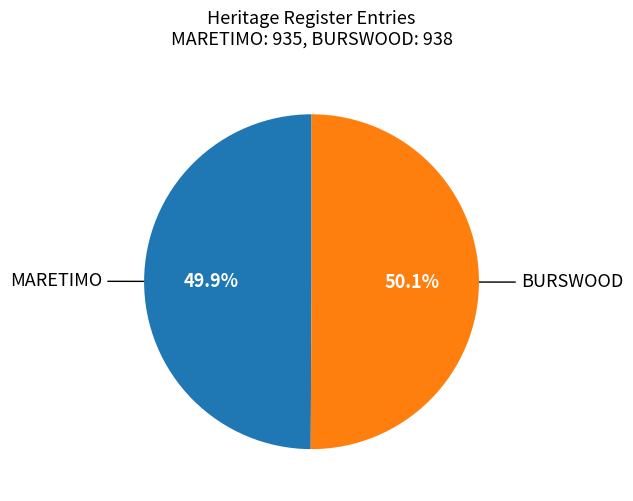

Is there a majority slice in this chart?

Yes